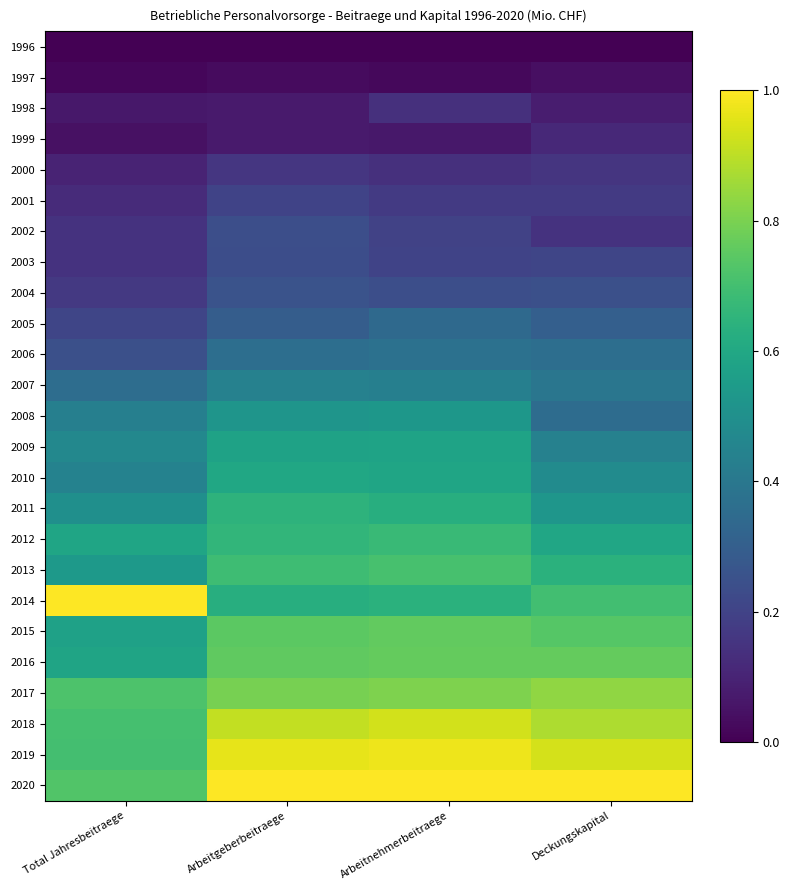

Reading right to left, extract all data points from this chart.

1996: Deckungskapital=0.0	Arbeitnehmerbeitraege=0.0	Arbeitgeberbeitraege=0.0	Total Jahresbeitraege=0.0
1997: Deckungskapital=0.0	Arbeitnehmerbeitraege=0.0	Arbeitgeberbeitraege=0.0	Total Jahresbeitraege=0.0
1998: Deckungskapital=0.1	Arbeitnehmerbeitraege=0.1	Arbeitgeberbeitraege=0.1	Total Jahresbeitraege=0.1
1999: Deckungskapital=0.1	Arbeitnehmerbeitraege=0.1	Arbeitgeberbeitraege=0.1	Total Jahresbeitraege=0.0
2000: Deckungskapital=0.2	Arbeitnehmerbeitraege=0.1	Arbeitgeberbeitraege=0.2	Total Jahresbeitraege=0.1
2001: Deckungskapital=0.2	Arbeitnehmerbeitraege=0.2	Arbeitgeberbeitraege=0.2	Total Jahresbeitraege=0.1
2002: Deckungskapital=0.1	Arbeitnehmerbeitraege=0.2	Arbeitgeberbeitraege=0.2	Total Jahresbeitraege=0.1
2003: Deckungskapital=0.2	Arbeitnehmerbeitraege=0.2	Arbeitgeberbeitraege=0.2	Total Jahresbeitraege=0.1
2004: Deckungskapital=0.2	Arbeitnehmerbeitraege=0.2	Arbeitgeberbeitraege=0.3	Total Jahresbeitraege=0.2
2005: Deckungskapital=0.3	Arbeitnehmerbeitraege=0.3	Arbeitgeberbeitraege=0.3	Total Jahresbeitraege=0.2
2006: Deckungskapital=0.4	Arbeitnehmerbeitraege=0.4	Arbeitgeberbeitraege=0.4	Total Jahresbeitraege=0.2
2007: Deckungskapital=0.4	Arbeitnehmerbeitraege=0.4	Arbeitgeberbeitraege=0.4	Total Jahresbeitraege=0.4
2008: Deckungskapital=0.4	Arbeitnehmerbeitraege=0.5	Arbeitgeberbeitraege=0.5	Total Jahresbeitraege=0.4
2009: Deckungskapital=0.4	Arbeitnehmerbeitraege=0.6	Arbeitgeberbeitraege=0.6	Total Jahresbeitraege=0.5
2010: Deckungskapital=0.5	Arbeitnehmerbeitraege=0.6	Arbeitgeberbeitraege=0.6	Total Jahresbeitraege=0.4
2011: Deckungskapital=0.5	Arbeitnehmerbeitraege=0.6	Arbeitgeberbeitraege=0.6	Total Jahresbeitraege=0.5
2012: Deckungskapital=0.6	Arbeitnehmerbeitraege=0.7	Arbeitgeberbeitraege=0.7	Total Jahresbeitraege=0.6
2013: Deckungskapital=0.6	Arbeitnehmerbeitraege=0.7	Arbeitgeberbeitraege=0.7	Total Jahresbeitraege=0.5
2014: Deckungskapital=0.7	Arbeitnehmerbeitraege=0.6	Arbeitgeberbeitraege=0.6	Total Jahresbeitraege=1.0
2015: Deckungskapital=0.7	Arbeitnehmerbeitraege=0.8	Arbeitgeberbeitraege=0.7	Total Jahresbeitraege=0.6
2016: Deckungskapital=0.8	Arbeitnehmerbeitraege=0.8	Arbeitgeberbeitraege=0.8	Total Jahresbeitraege=0.6
2017: Deckungskapital=0.8	Arbeitnehmerbeitraege=0.8	Arbeitgeberbeitraege=0.8	Total Jahresbeitraege=0.7
2018: Deckungskapital=0.9	Arbeitnehmerbeitraege=0.9	Arbeitgeberbeitraege=0.9	Total Jahresbeitraege=0.7
2019: Deckungskapital=0.9	Arbeitnehmerbeitraege=1.0	Arbeitgeberbeitraege=1.0	Total Jahresbeitraege=0.7
2020: Deckungskapital=1.0	Arbeitnehmerbeitraege=1.0	Arbeitgeberbeitraege=1.0	Total Jahresbeitraege=0.7